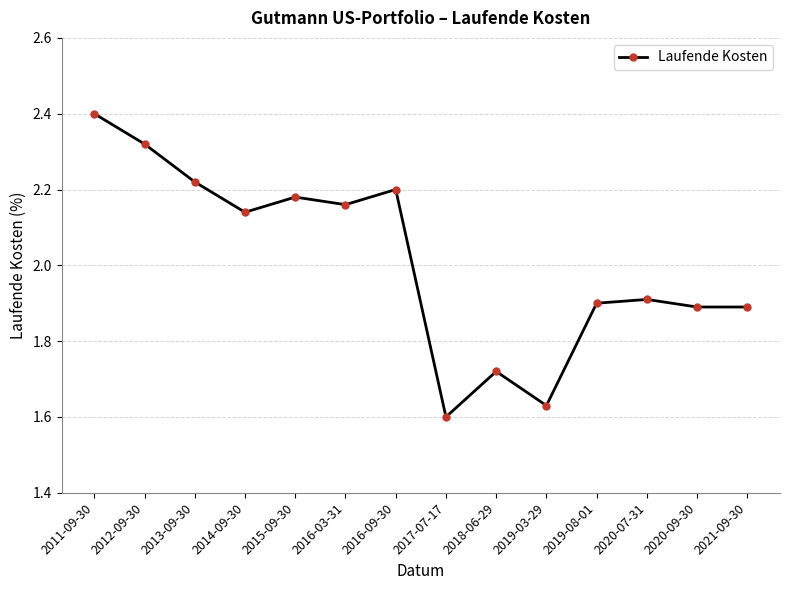

Where does the data first go above 2?

2011-09-30